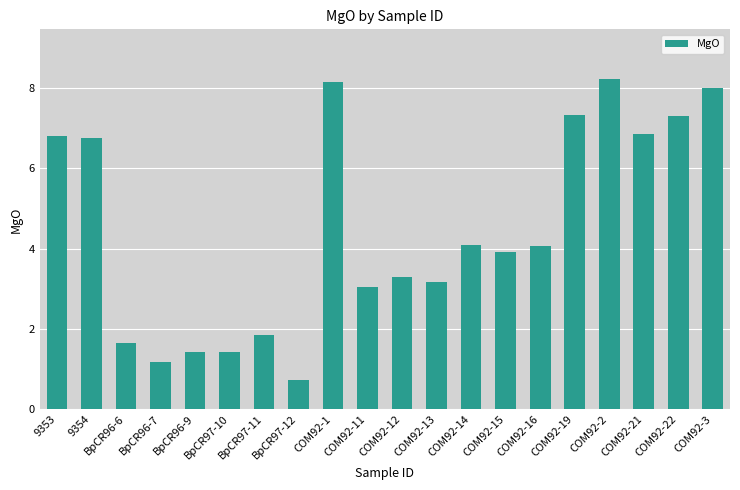

Count the number of values greater than 4.

10